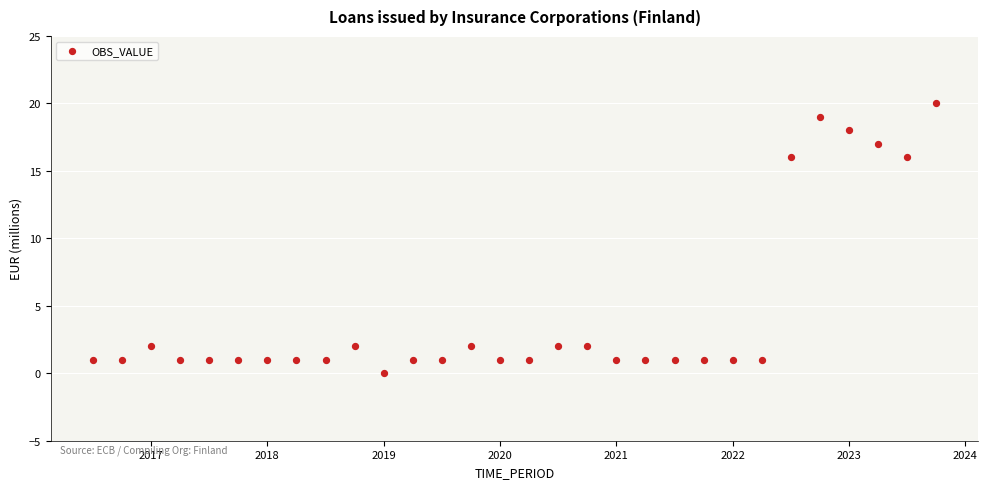

What is the range of Y values (max minus min)?

20